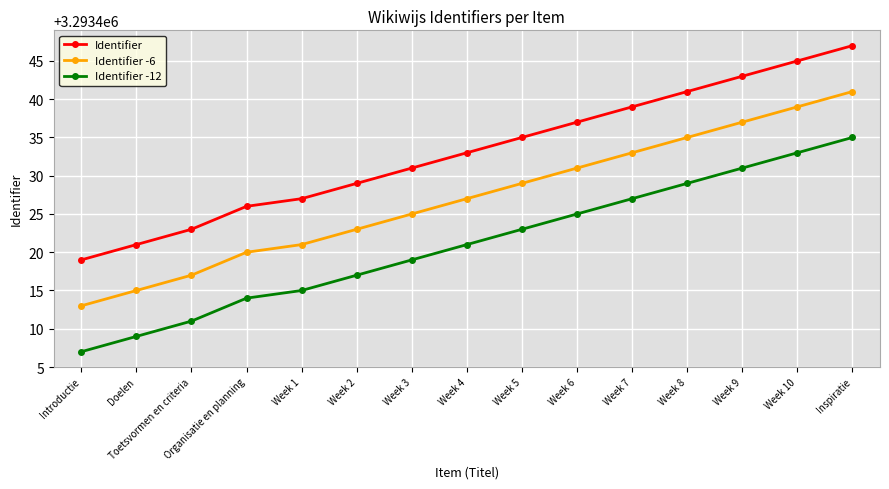

What is the minimum value shown in the chart?

3293407